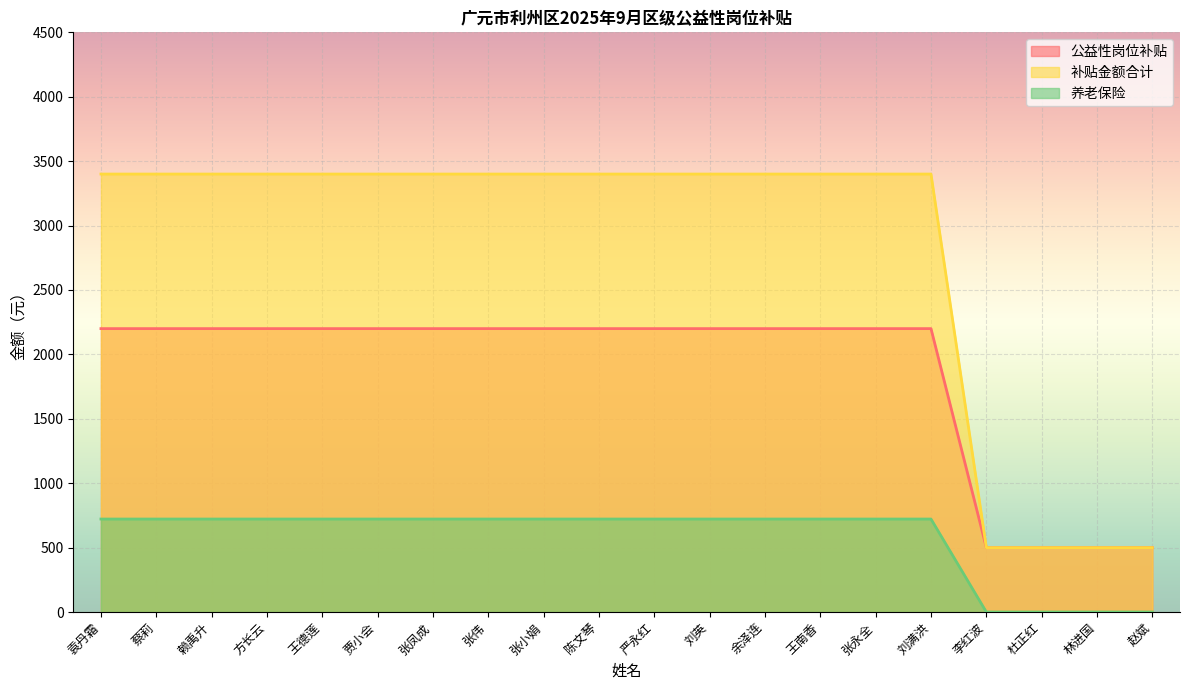

What is the difference between the highest and lowest values at 赵斌?

500.0